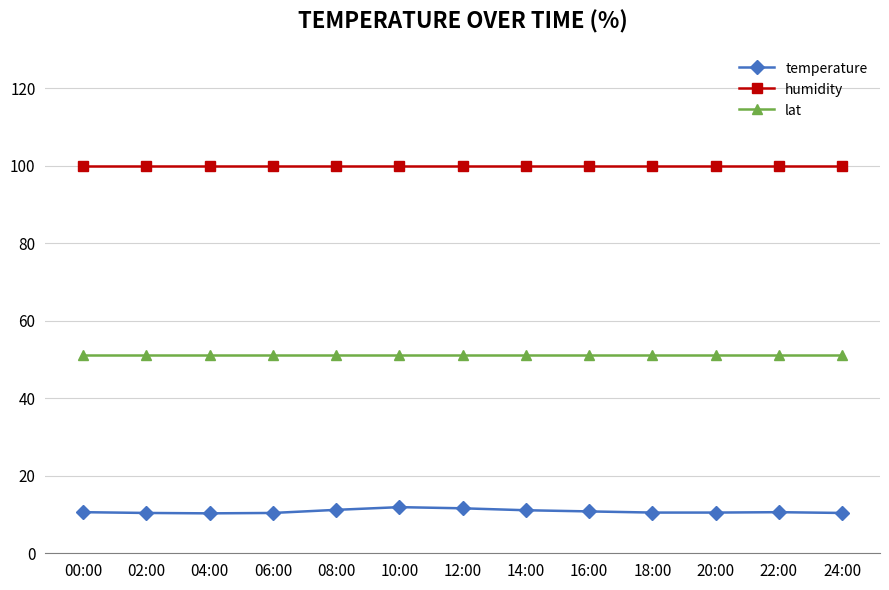

How many lines are shown in the chart?

3